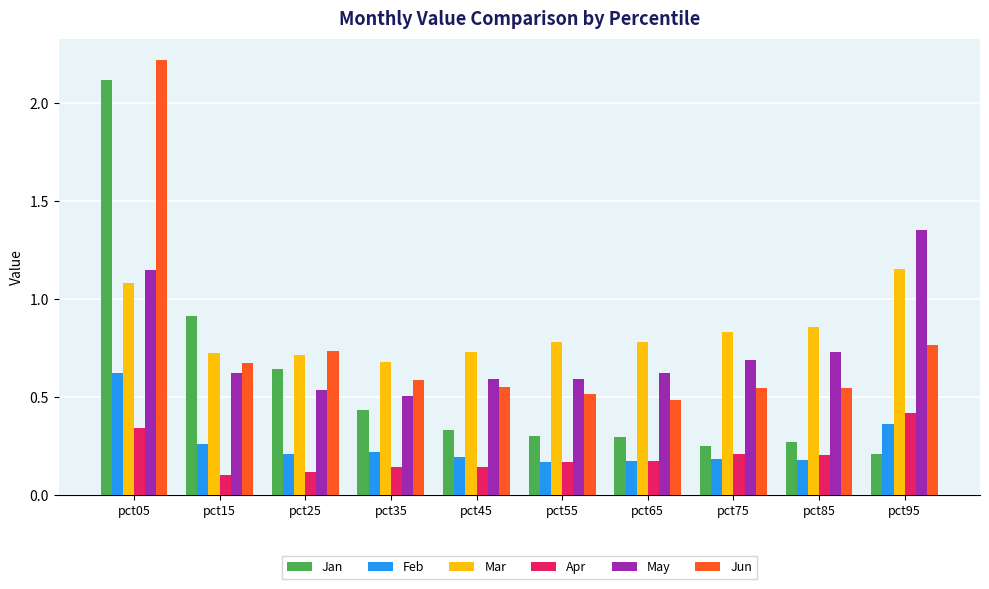

Rank the series by their maximum value, from highest to lowest.

Jun, Jan, May, Mar, Feb, Apr